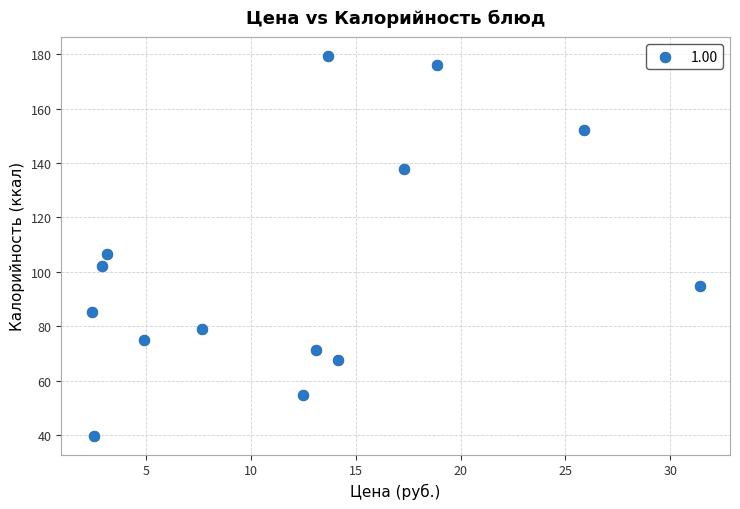

What is the range of X values (max minus min)?

29.0